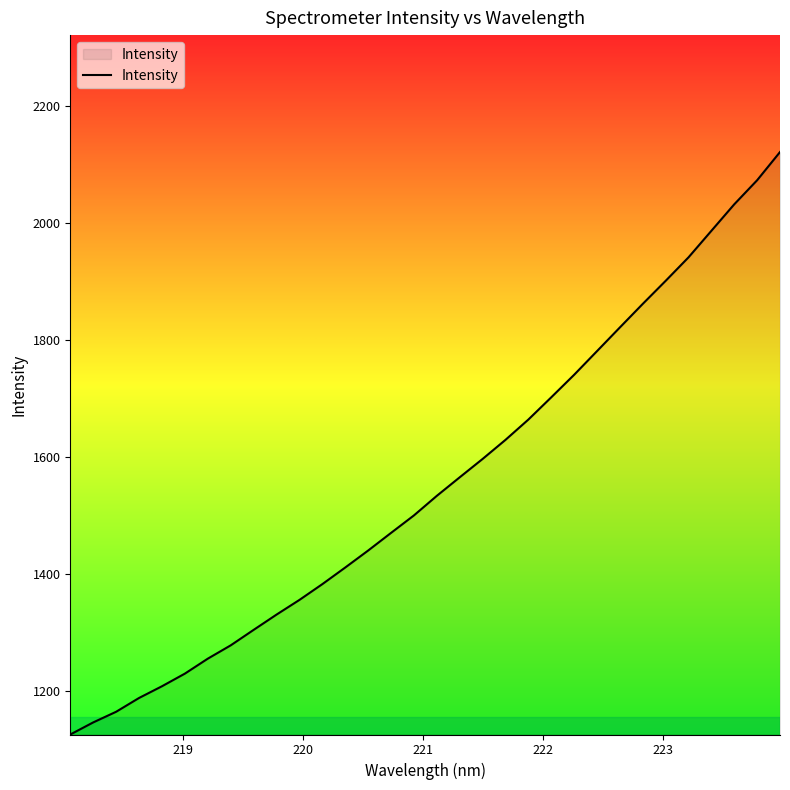

What is the average value?

1554.5